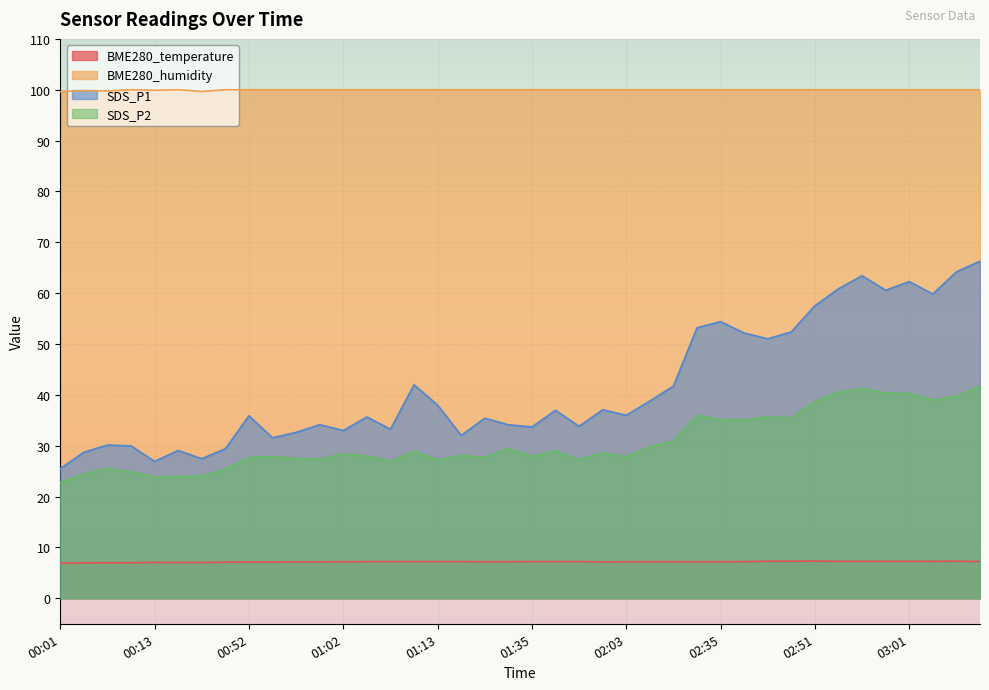

What is the lowest value of the BME280_temperature series?

7.0